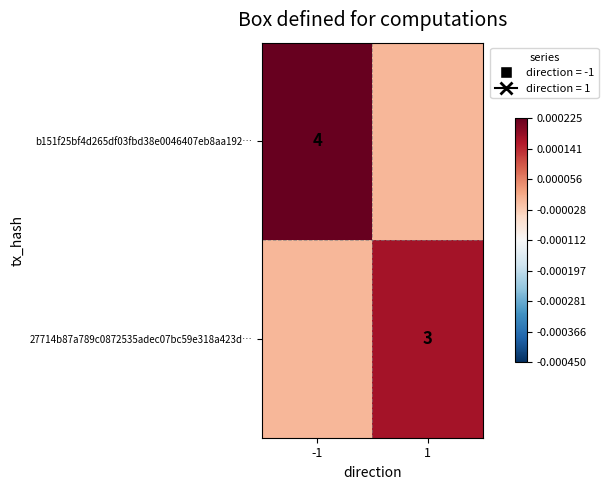

The value of b151f25bf4d265df03fbd38e0046407eb8aa192… at -1 is 0.0. True or false?

False